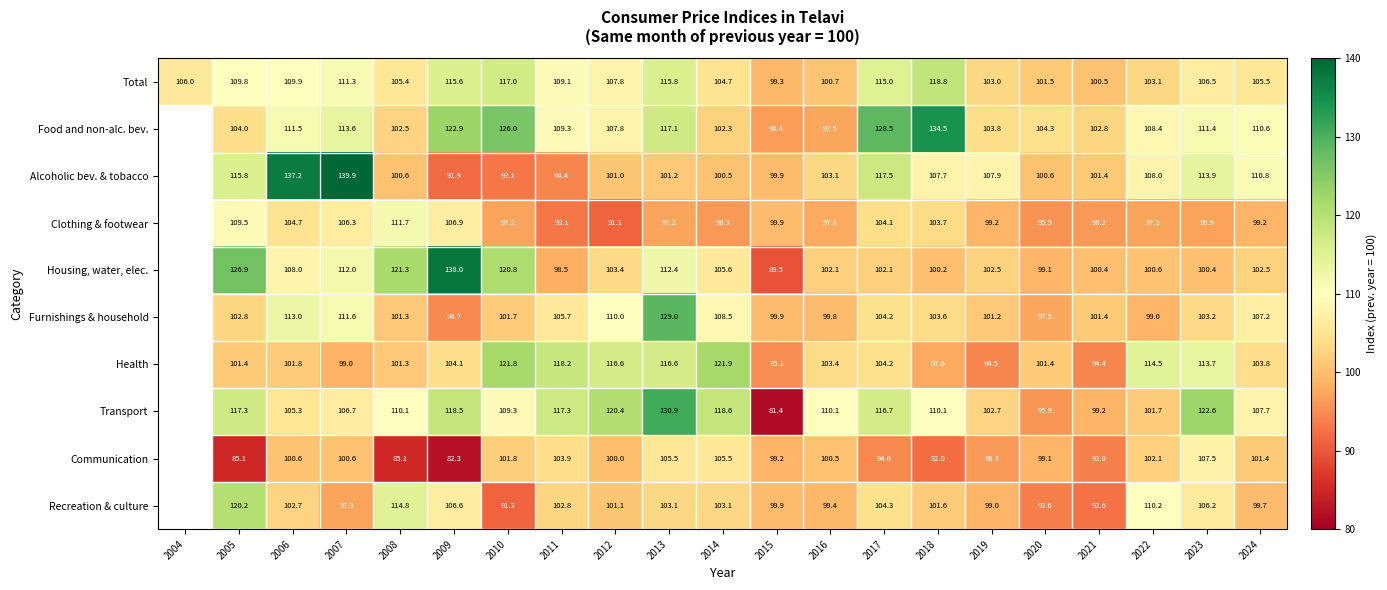

Is the value of Food and non-alc. bev. at 2022 greater than the value of Clothing & footwear at 2010?

Yes